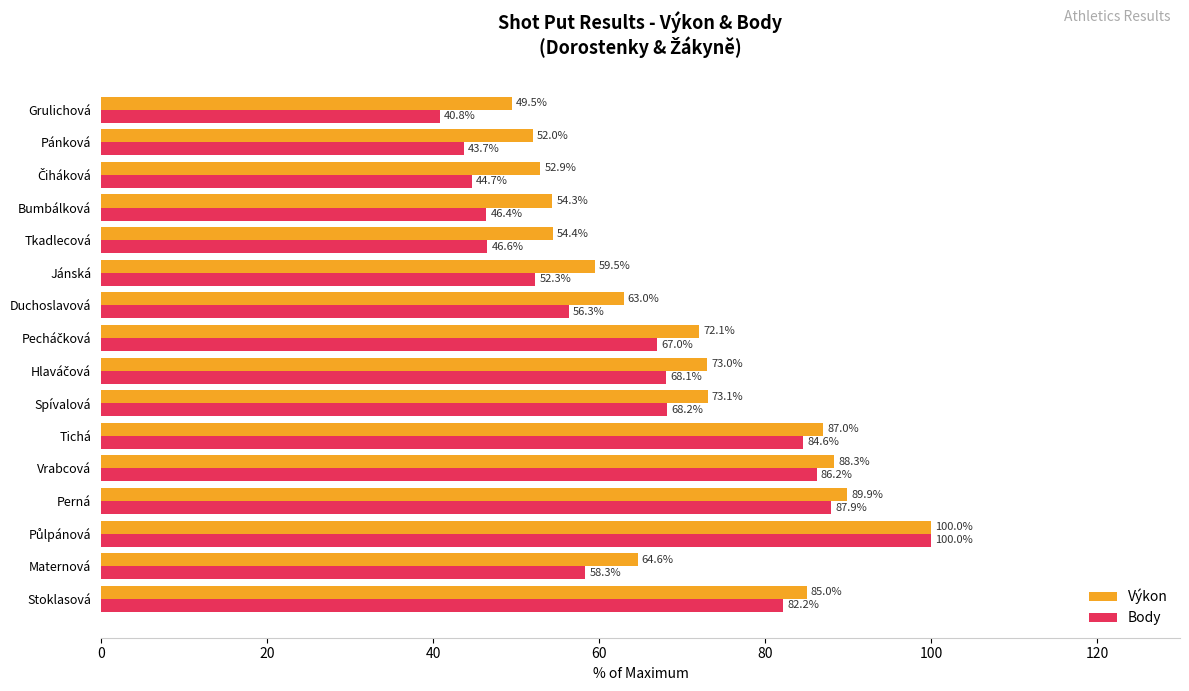

The Výkon series shows 101.1 at Maternová. True or false?

False